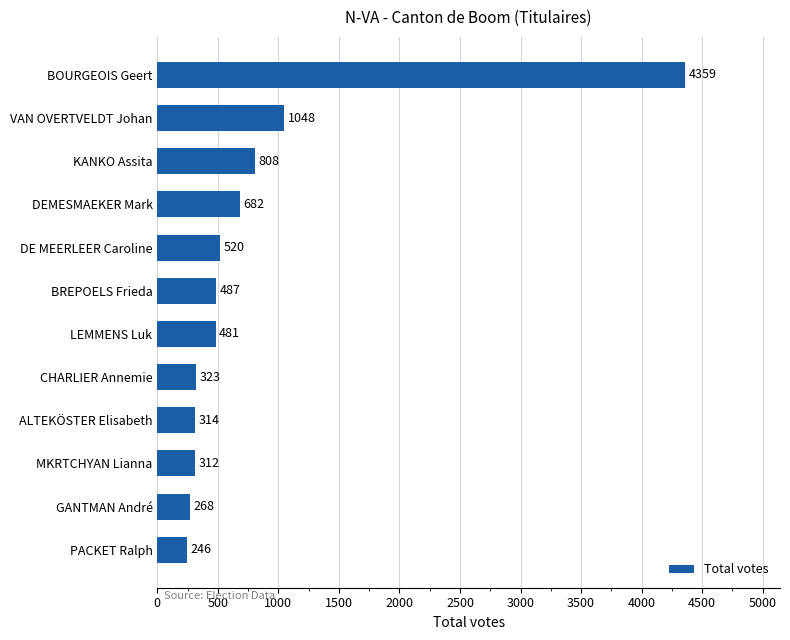

How many values are below 487?

6